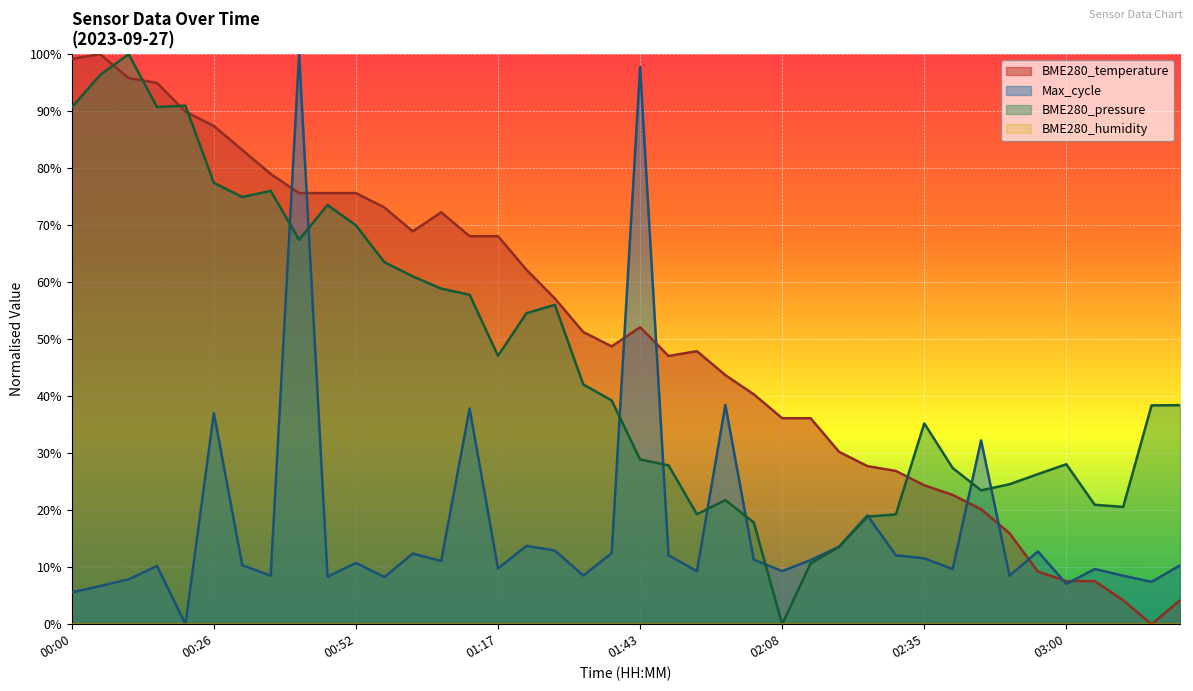

Reading right to left, extract all data points from this chart.

03:21=4.2	03:15=0.0	03:10=4.2	03:05=7.6	03:00=7.6	02:55=9.2	02:50=16.0	02:45=20.2	02:40=22.7	02:35=24.4	02:29=26.9	02:24=27.7	02:19=30.3	02:14=36.1	02:08=36.1	02:03=40.3	01:58=43.7	01:53=47.9	01:48=47.1	01:43=52.1	01:38=48.7	01:33=51.3	01:28=57.1	01:22=62.2	01:17=68.1	01:12=68.1	01:07=72.3	01:02=68.9	00:57=73.1	00:52=75.6	00:47=75.6	00:41=75.6	00:36=79.0	00:31=83.2	00:26=87.4	00:21=89.9	00:16=95.0	00:11=95.8	00:06=100.0	00:00=99.2